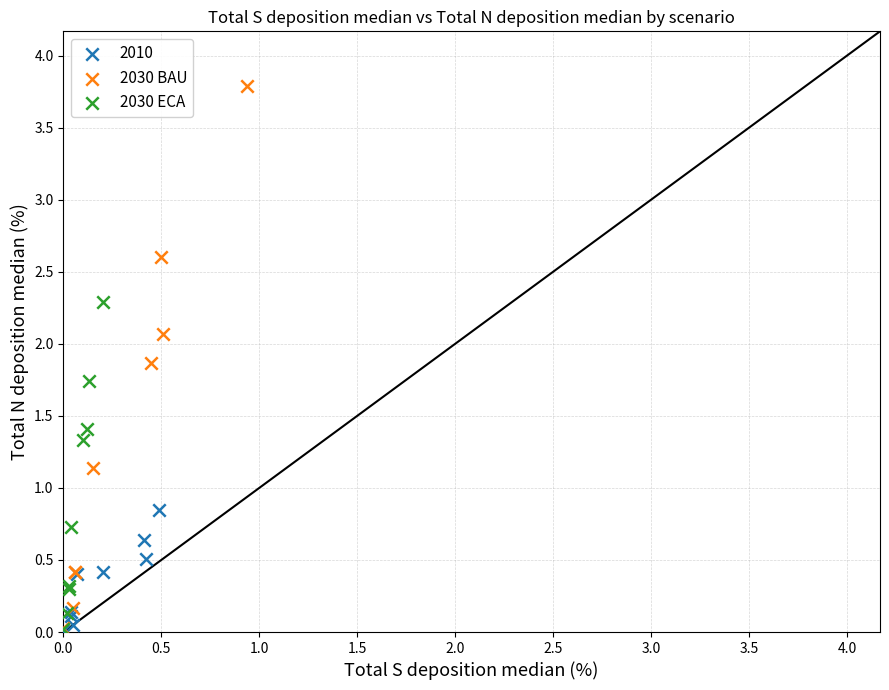

Which series reaches the maximum Y coordinate?

2030 BAU